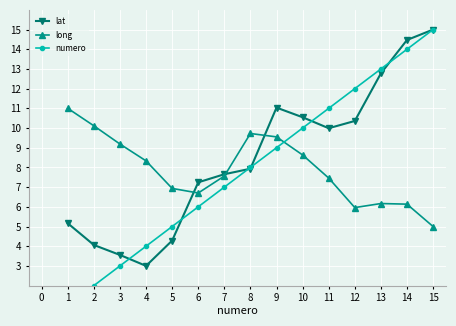

What is the sum of all numero values?

120.0